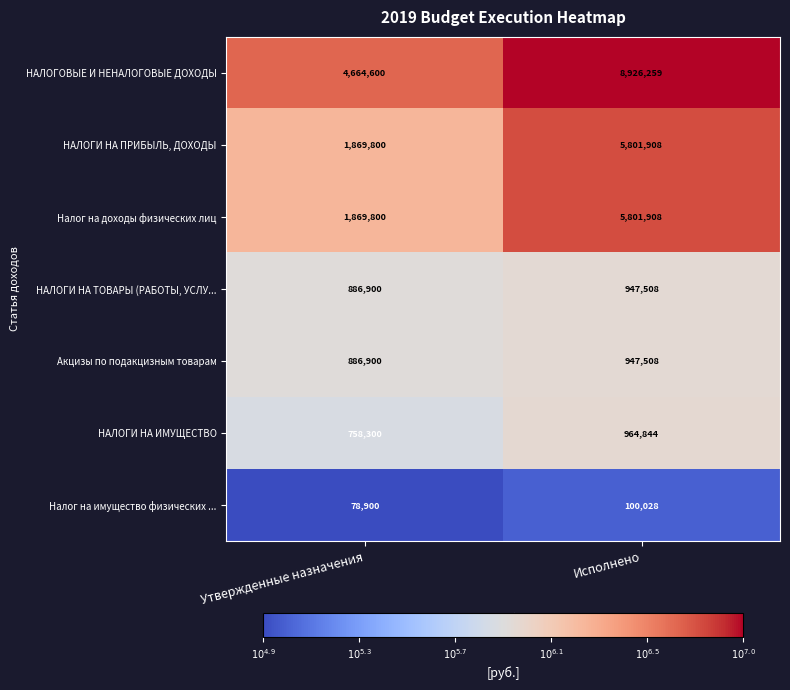

Rank the categories by Налог на имущество физических ... value from lowest to highest.

Утвержденные назначения, Исполнено